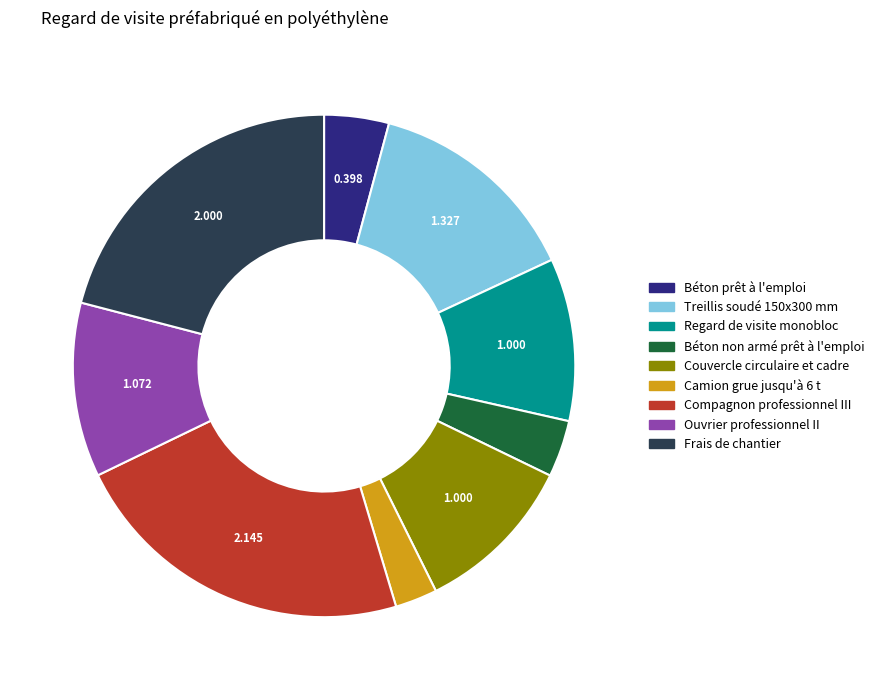

Is Camion grue jusqu'à 6 t the majority of the pie?

No